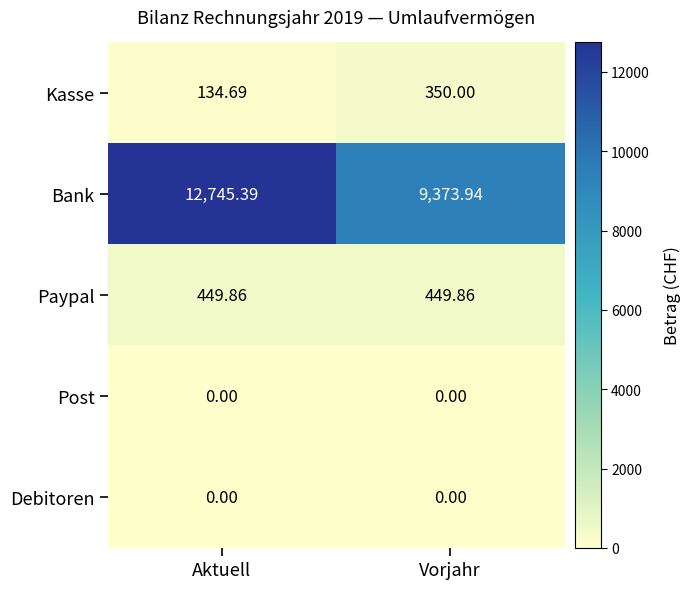

What is the total value across all series at Aktuell?

13329.9